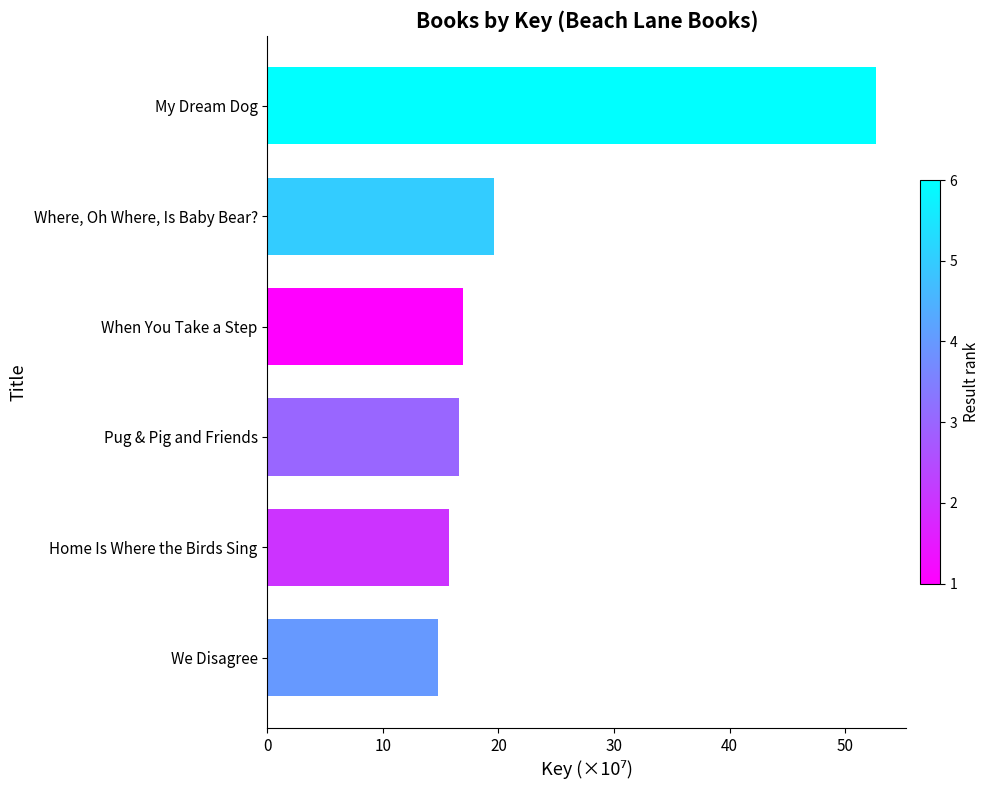

What is the difference between the maximum and minimum values?

37.9